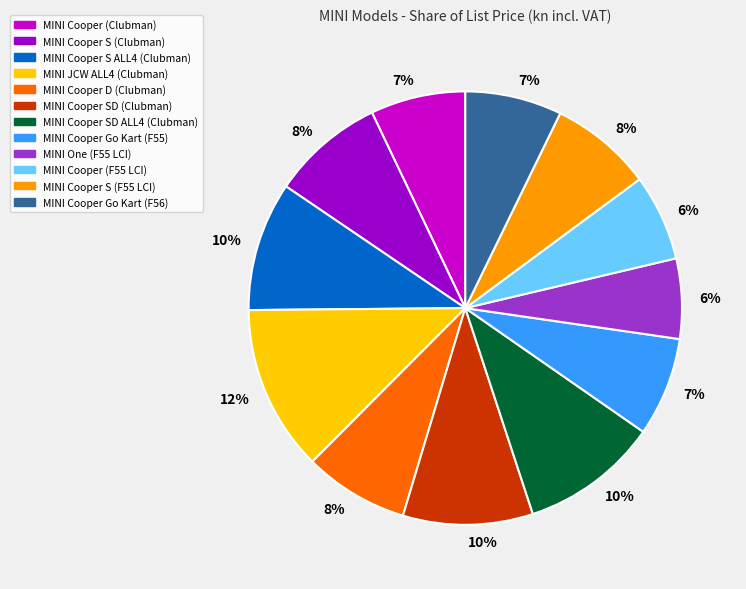

To the nearest percent, what is the average slice percentage?

8%